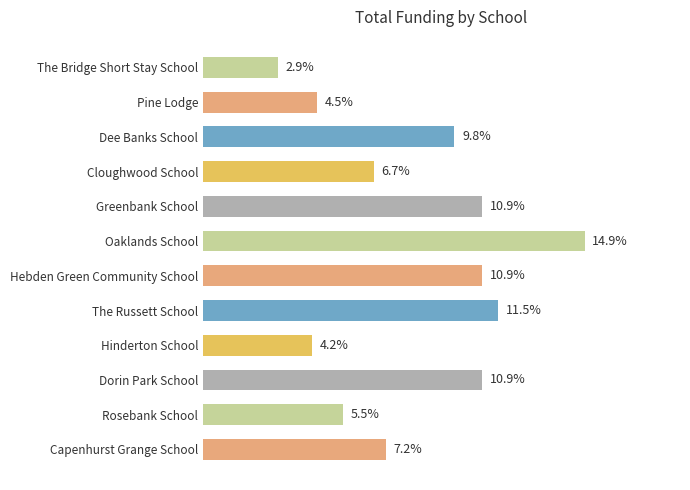

Which label corresponds to the largest value in the chart?

Oaklands School